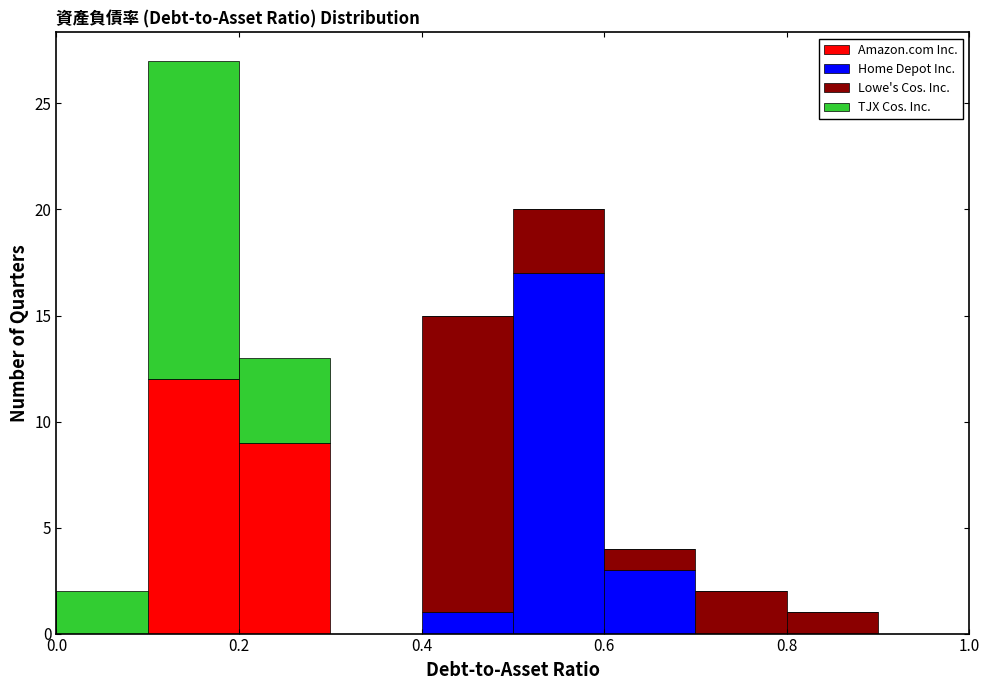

Which range on the x-axis has the tallest stacked bar (by total height)?

0.1 to 0.2